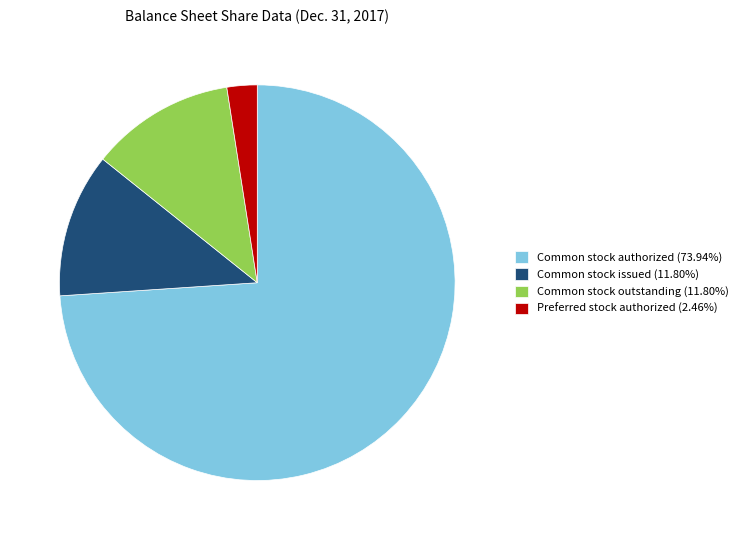

What is the ratio of the value at Common stock issued (11.80%) to the value at Common stock outstanding (11.80%)?

1.0